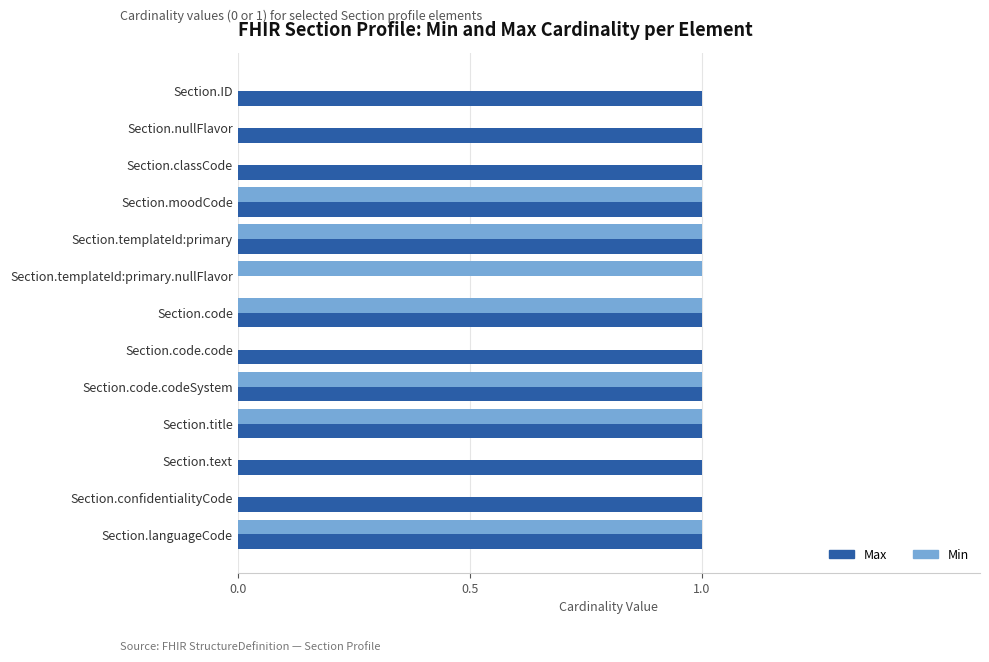

The Min series shows 1 at Section.moodCode. True or false?

True